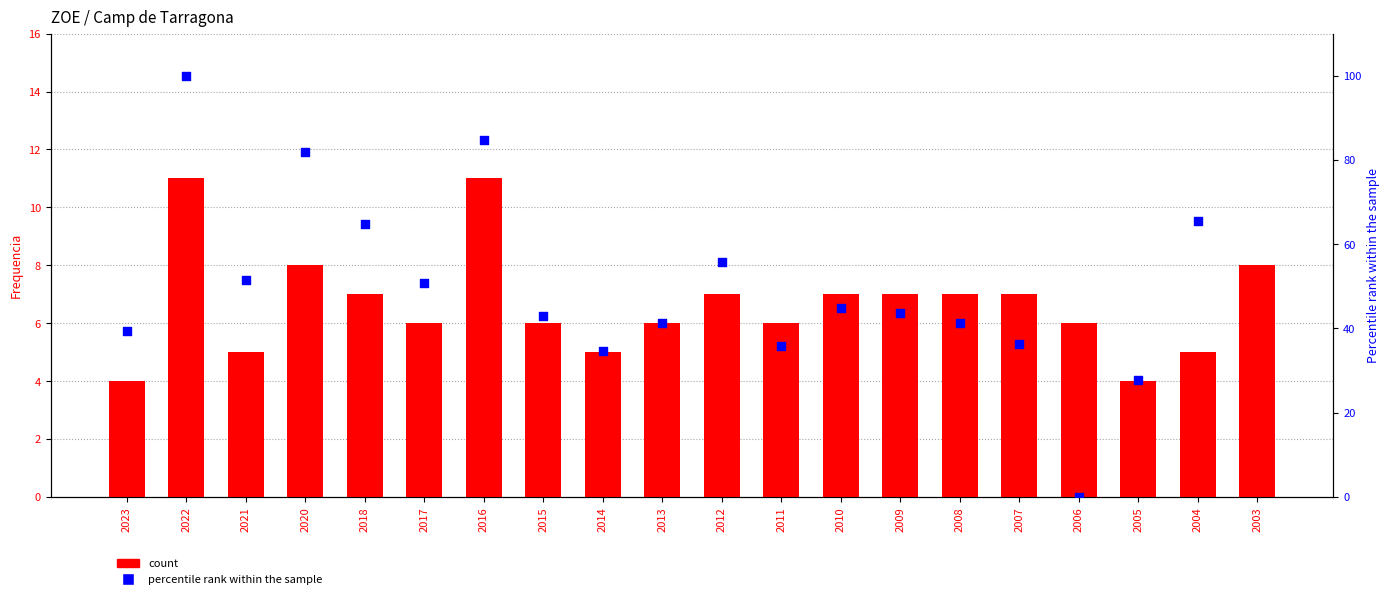

What is the ratio of the value at 2009 to the value at 2022?

0.6